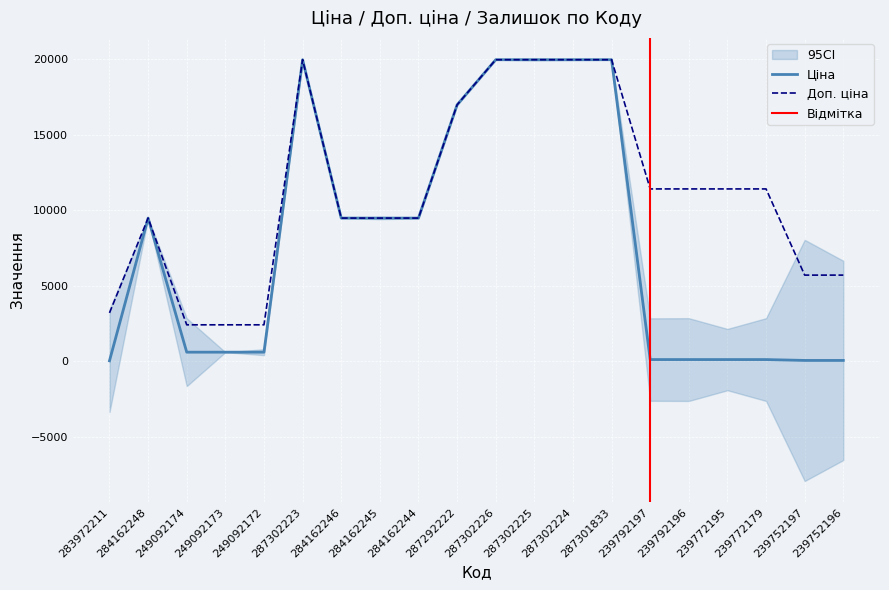

True or false: Ціна has a value of 9443.8 at 287292222.

False